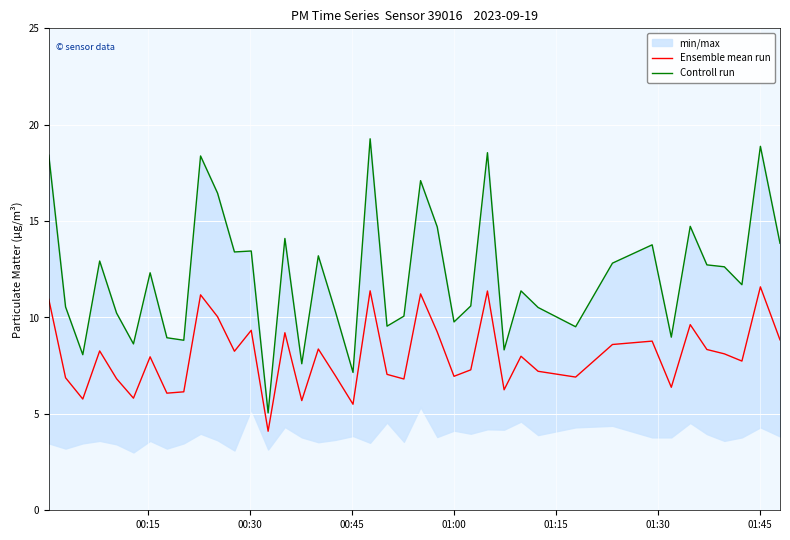

True or false: Ensemble mean run and Controll run cross at least once.

False